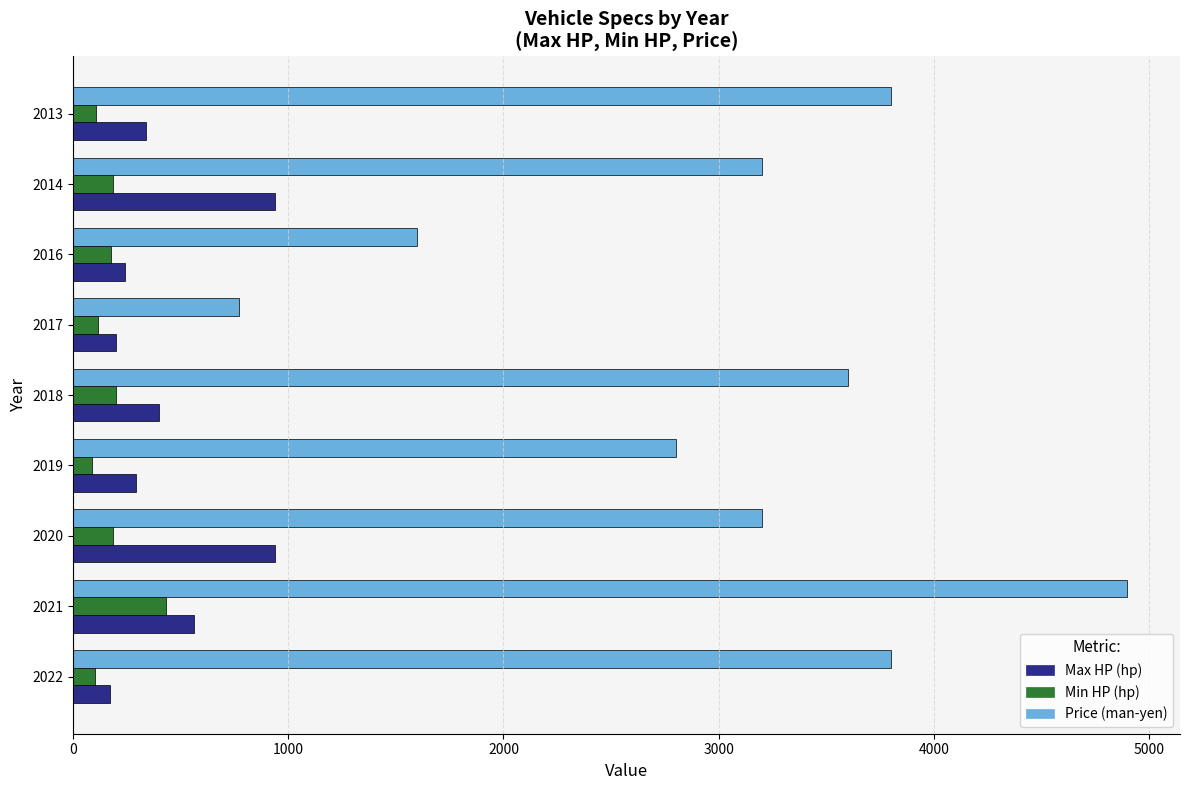

At how many categories does at least one series exceed 1034?

8